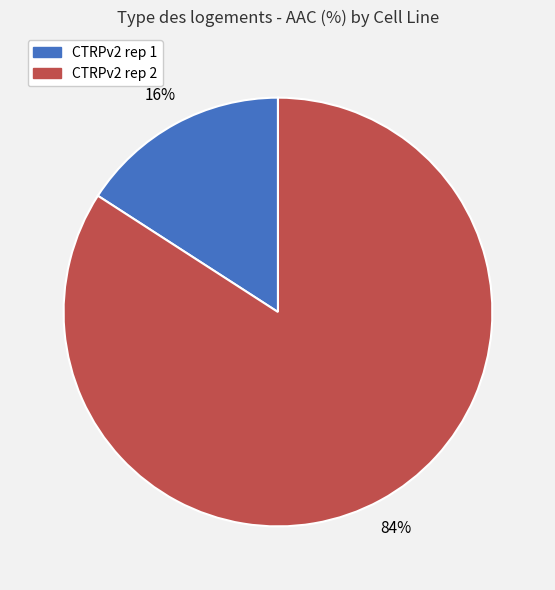

Count the number of slices in the pie.

2